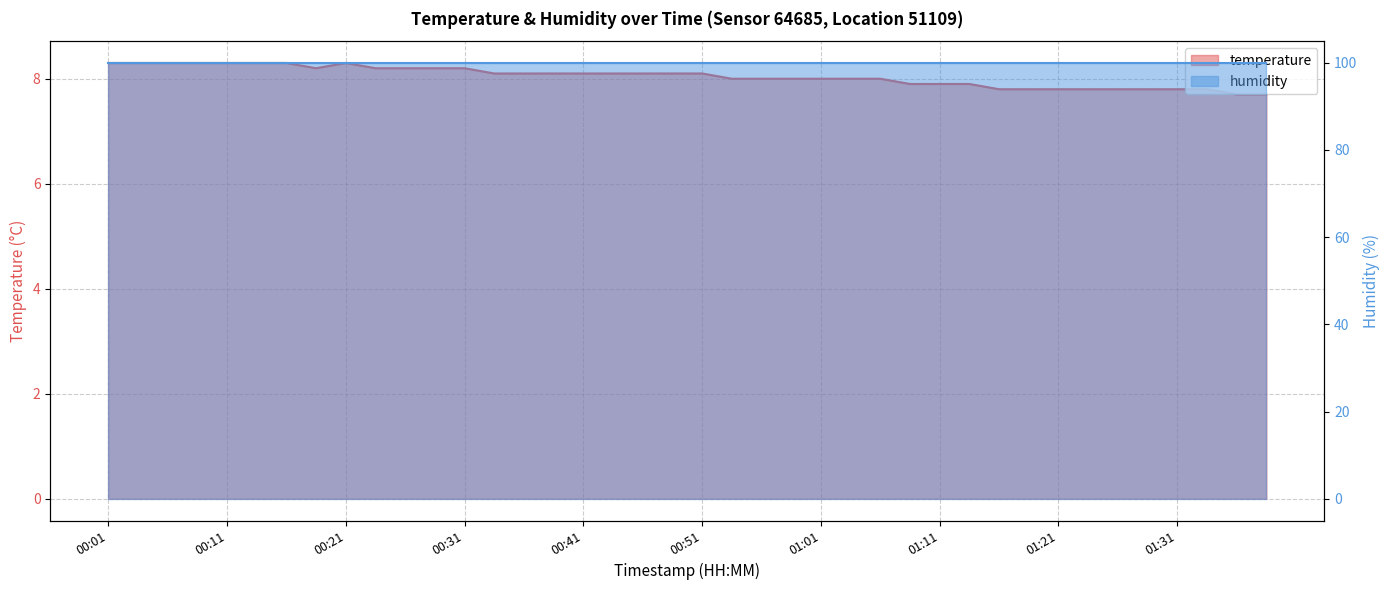

At which label is the value closest to 8?

00:54